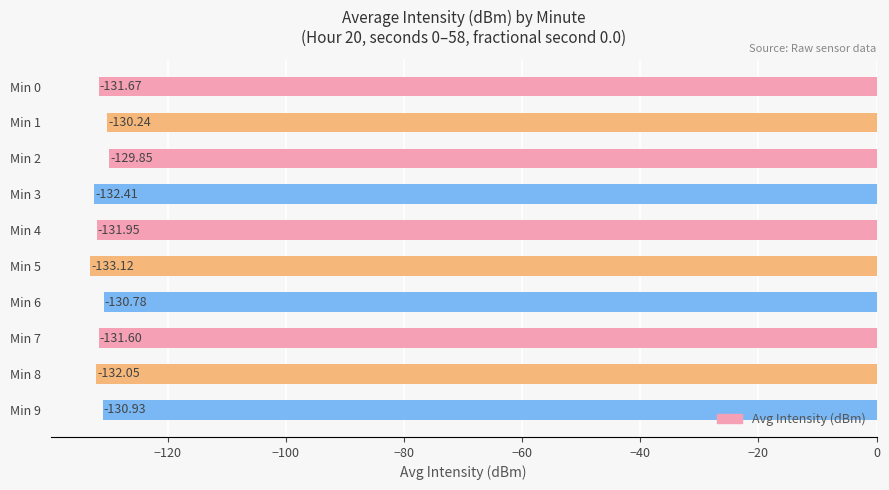

At which label is the value closest to -131?

Min 9